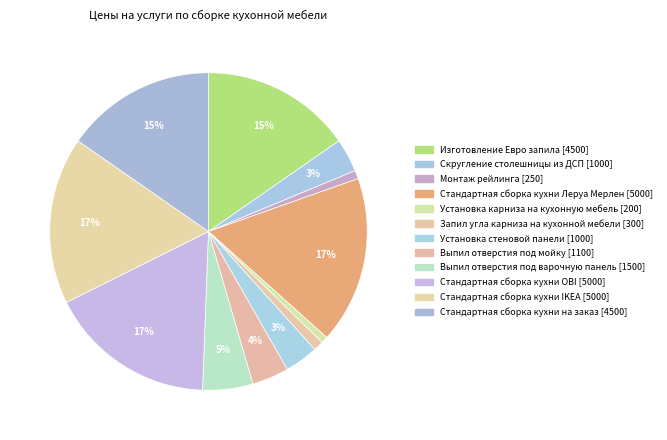

The Установка карниза на кухонную мебель slice represents 14% of the pie. True or false?

False